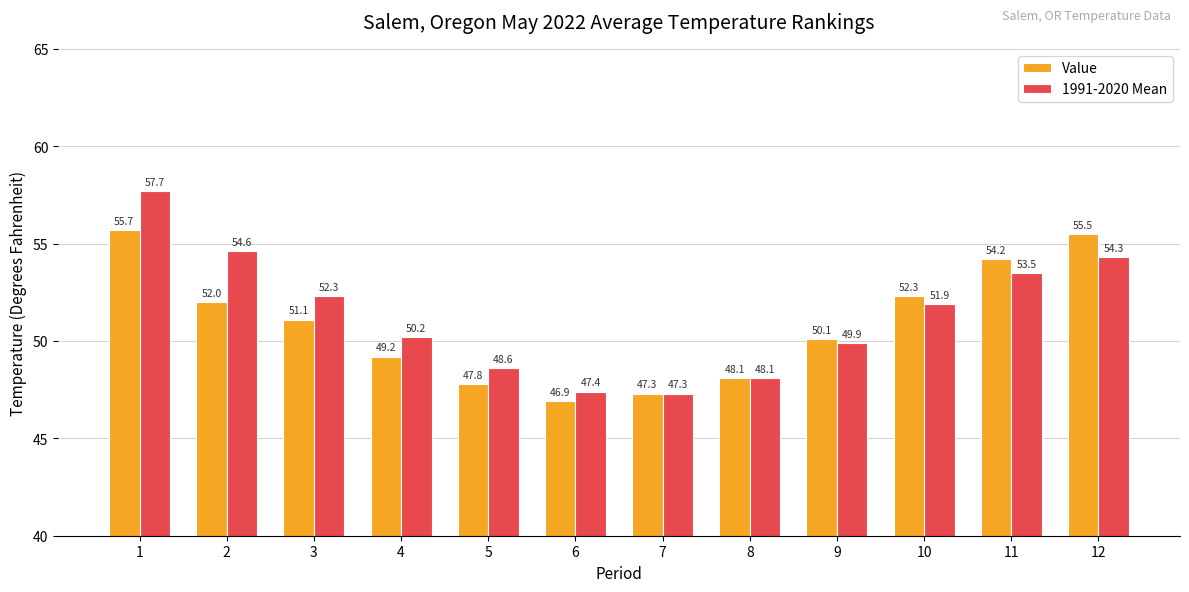

Between 6 and 11, which series saw the biggest shift?

Value